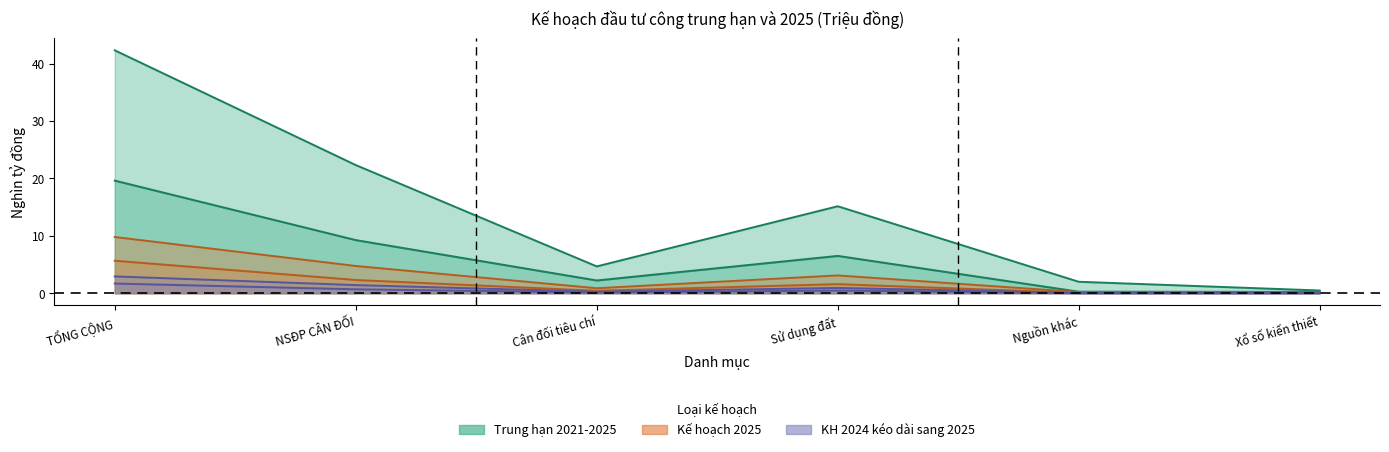

What is the total value across all series at Sử dụng đất?

27.8